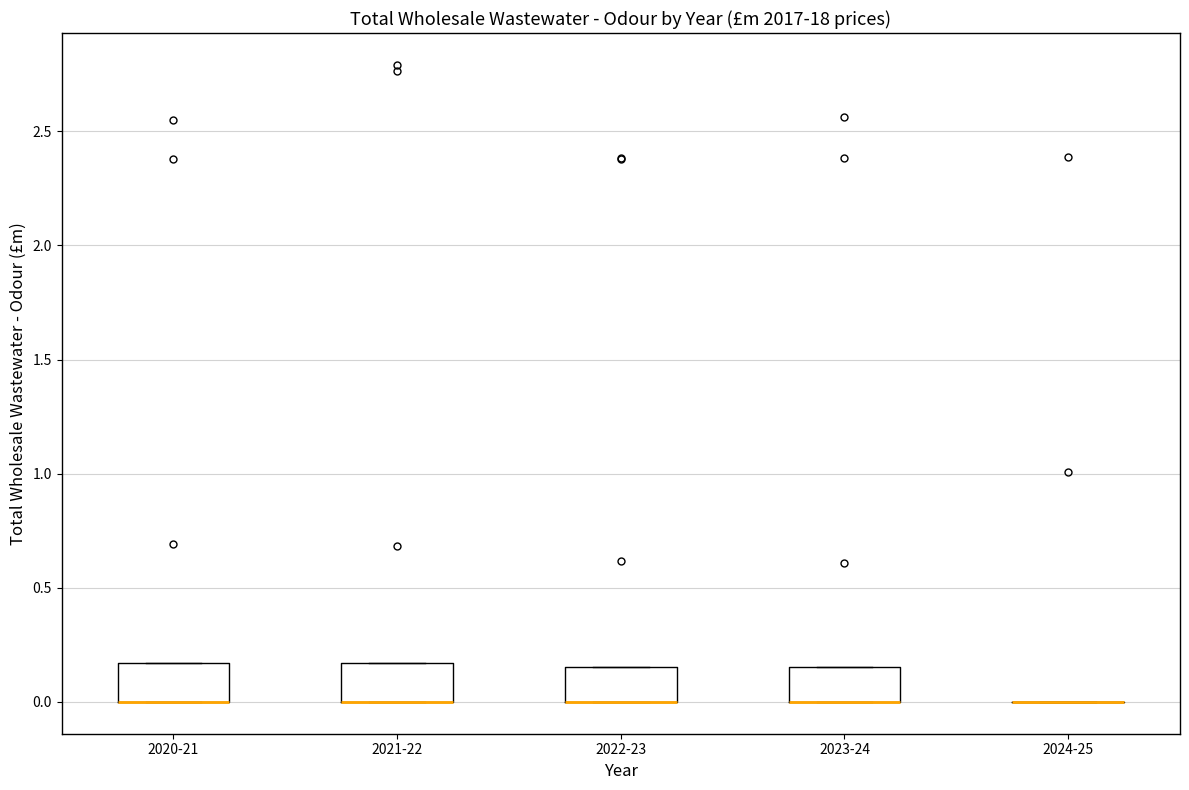

Reading left to right, transcribe this box plot: for each box, give where its median line is, the range the box spans, and where its two whiskers end, as read against the y-axis. The values are not printed on the chart, so give them approximately, as read against the axis.

2020-21: median 0.00 (drawn on the box's lower edge), box 0.00 to 0.15, whiskers 0.00 to 0.15
2021-22: median 0.00 (drawn on the box's lower edge), box 0.00 to 0.15, whiskers 0.00 to 0.15
2022-23: median 0.00 (drawn on the box's lower edge), box 0.00 to 0.15, whiskers 0.00 to 0.15
2023-24: median 0.00 (drawn on the box's lower edge), box 0.00 to 0.15, whiskers 0.00 to 0.15
2024-25: box collapsed to a line at 0.00, whiskers 0.00 to 0.00